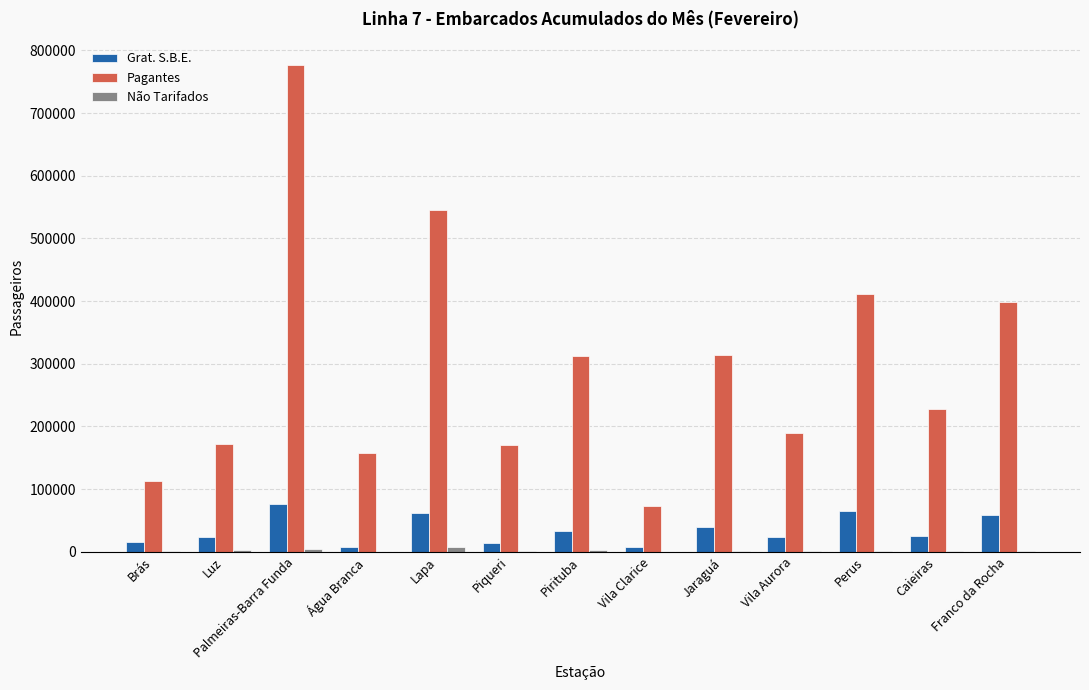

What is the approximate value of Pagantes at Vila Aurora, to the nearest 10?

189860